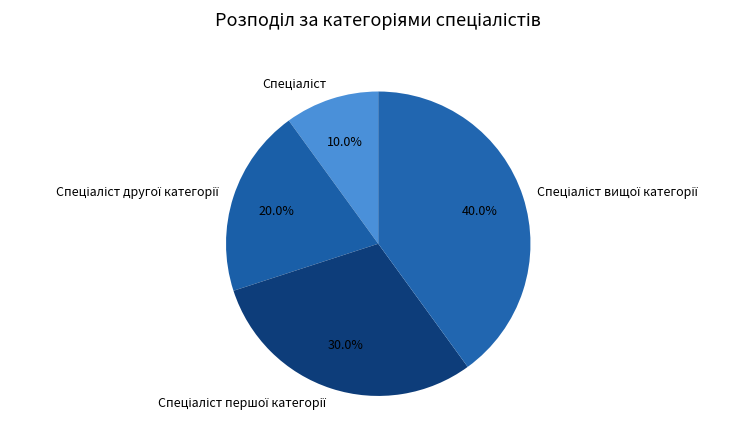

How many segments does this pie chart have?

4